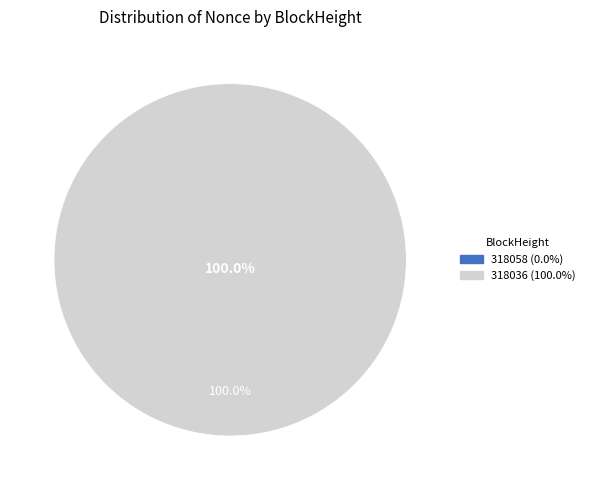

What is the largest slice in the pie chart?

318036